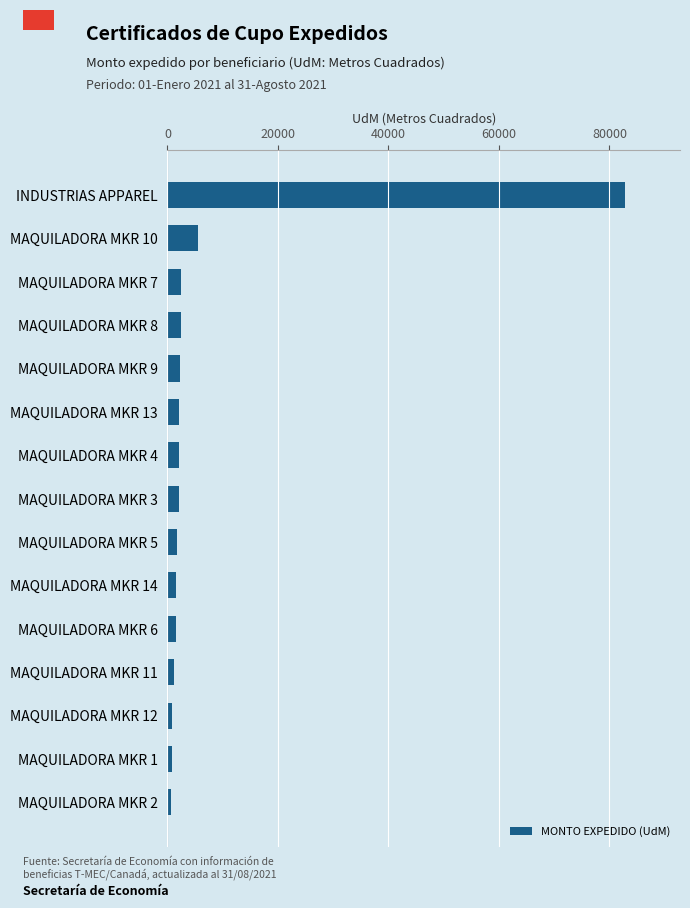

What is the greatest value displayed?

82838